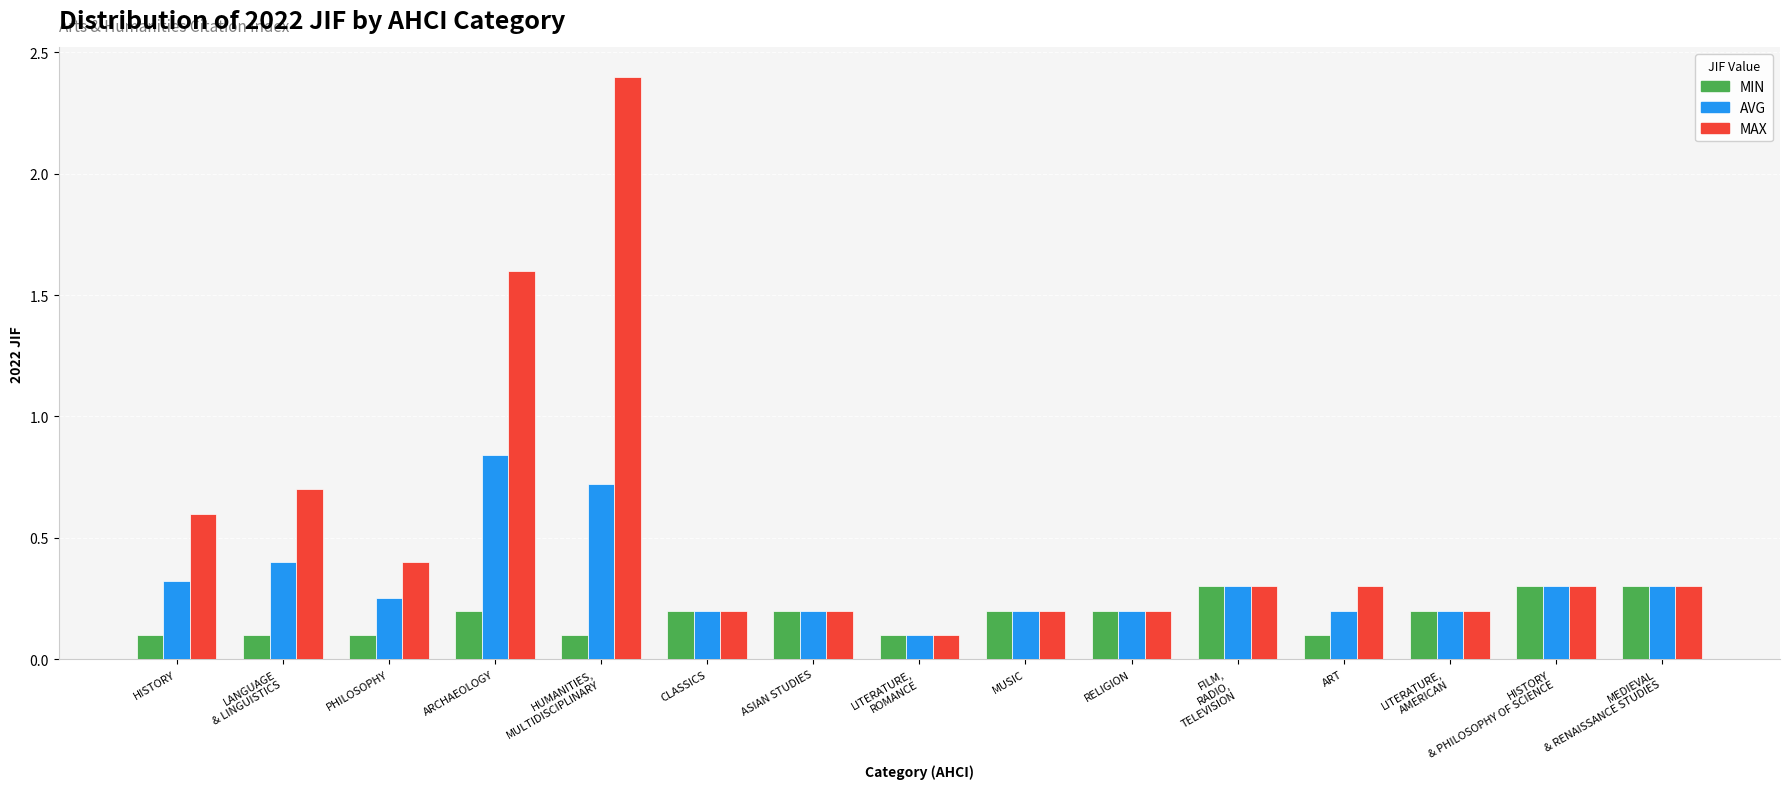

At which category is the sum across all series the highest?

HUMANITIES,
MULTIDISCIPLINARY